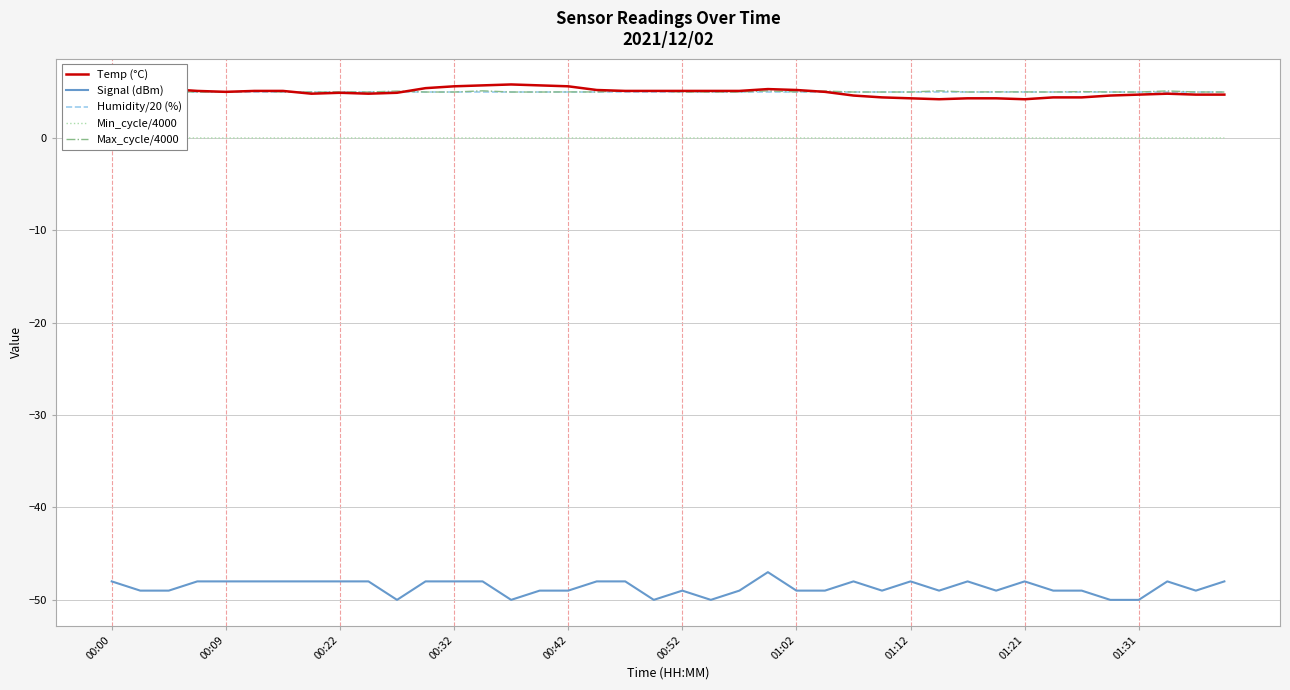

At which label does Temp (°C) first exceed 5?

00:00